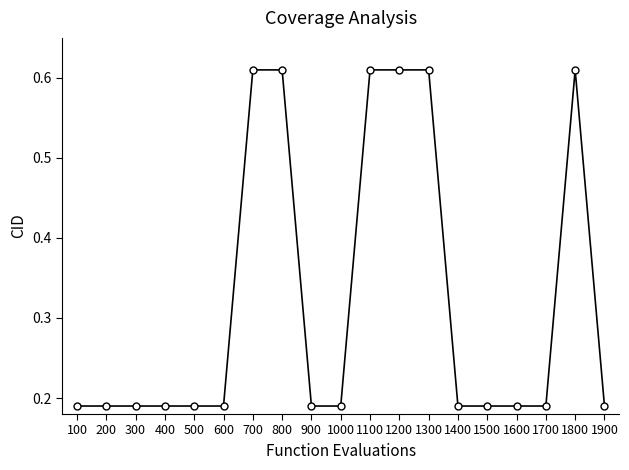

Is it true that the value at 700 is 0.2?

False